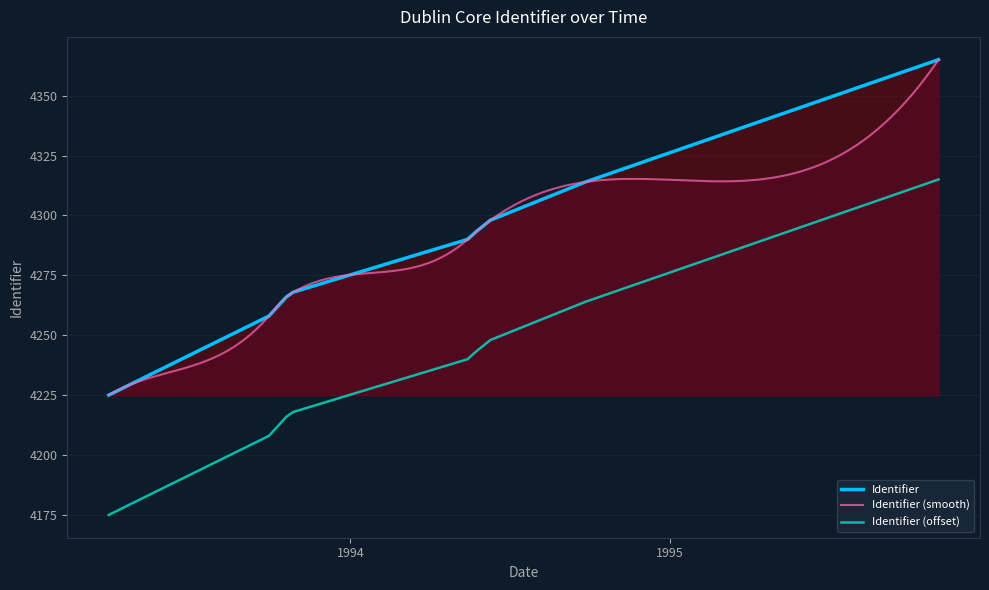

True or false: the data has more than 1 interior local peaks.

False